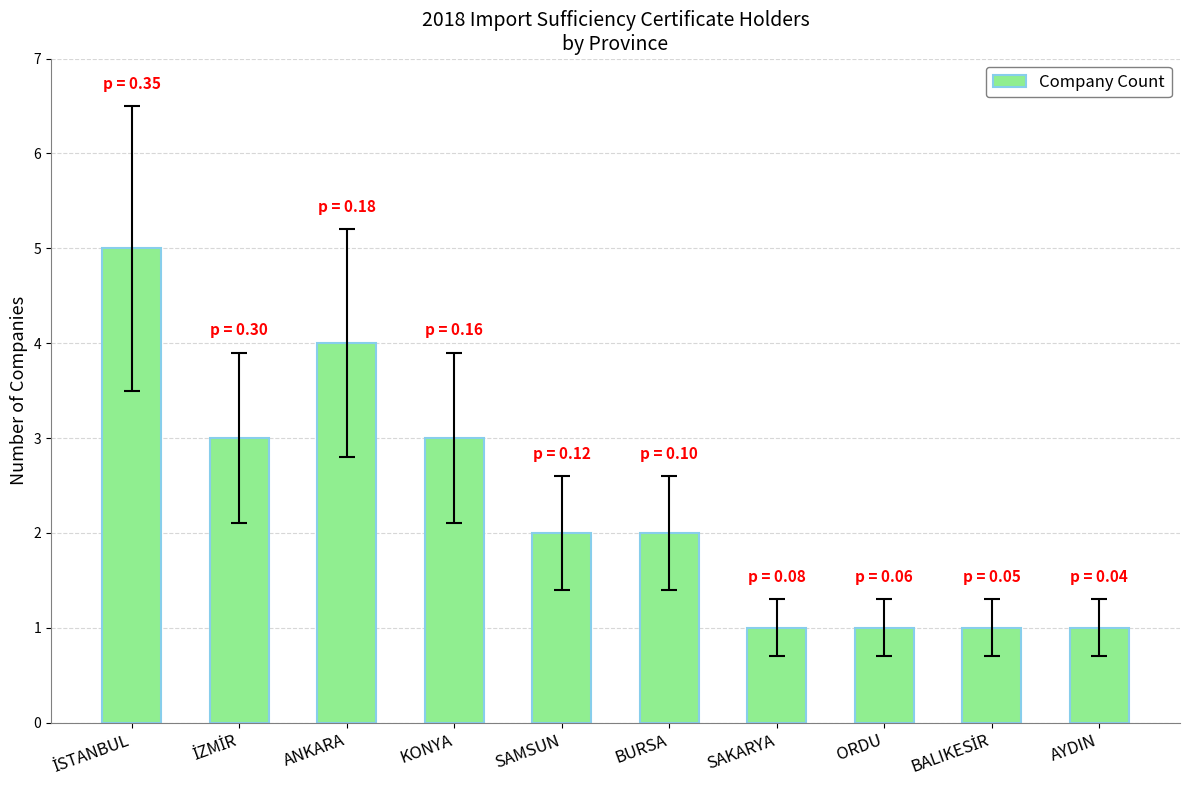

What position from the right is KONYA?

7